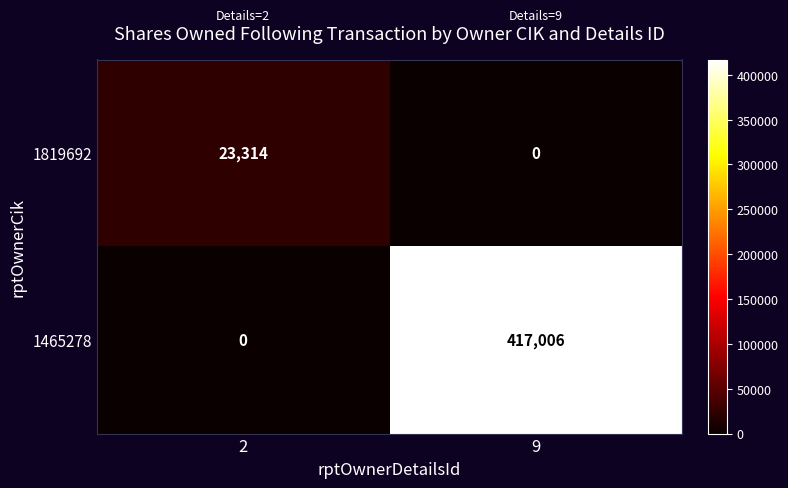

What is the average value of the 1819692 series?

11657